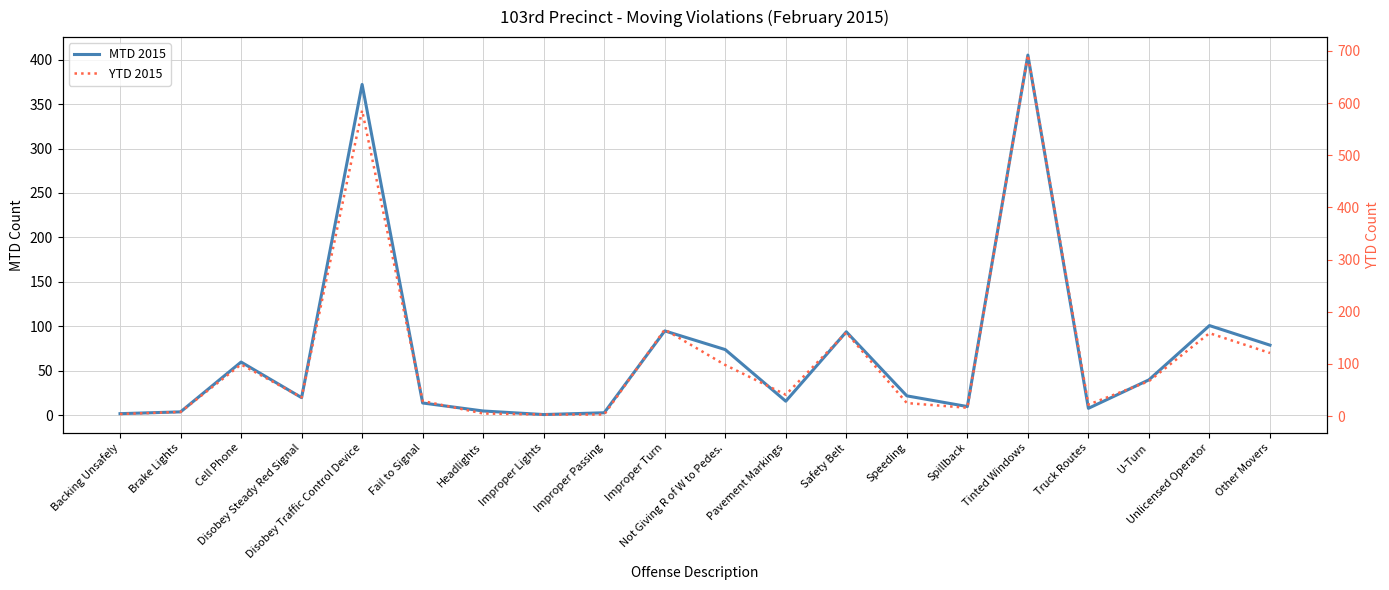

True or false: MTD 2015 and YTD 2015 intersect in this chart.

False